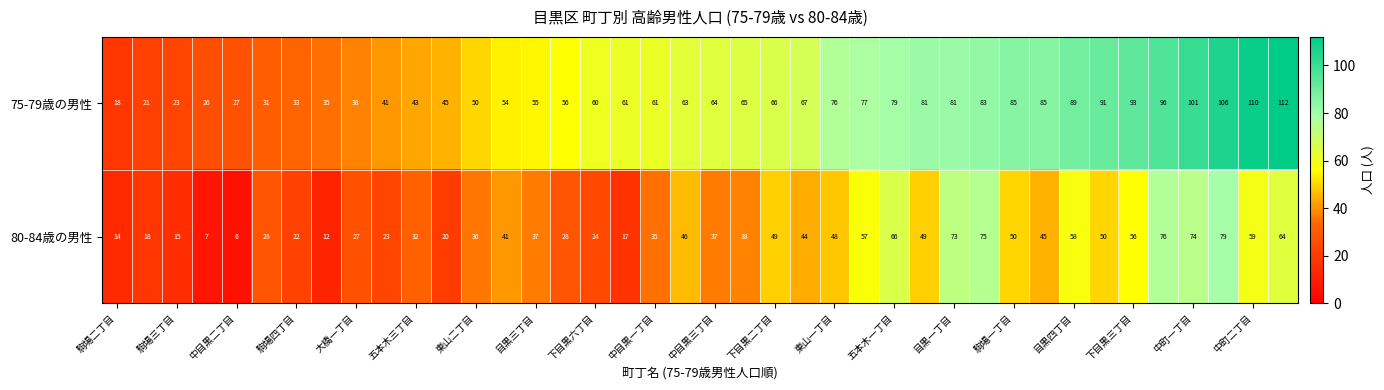

Which series has the largest range (max minus min)?

75-79歳の男性